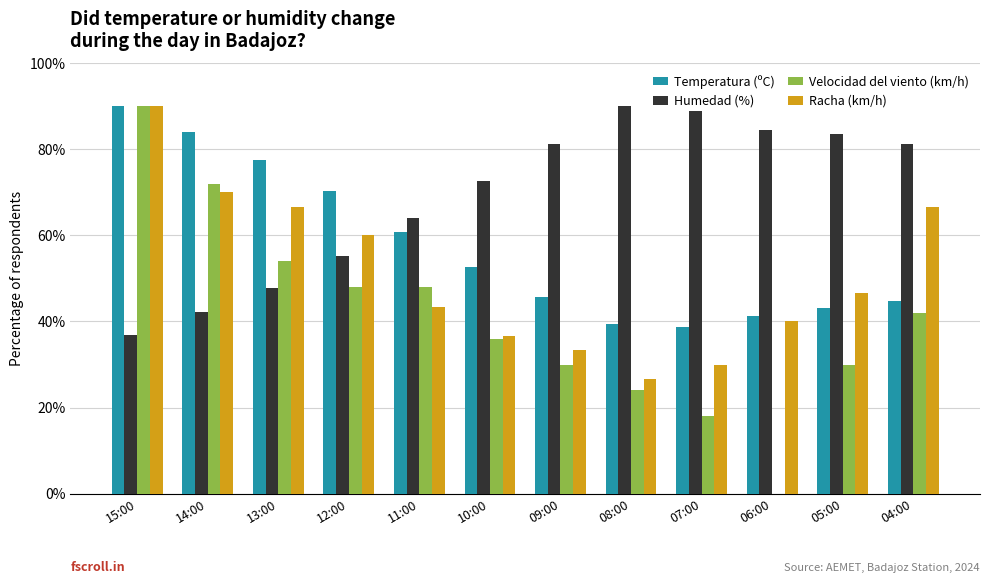

How many distinct data groups are displayed?

4